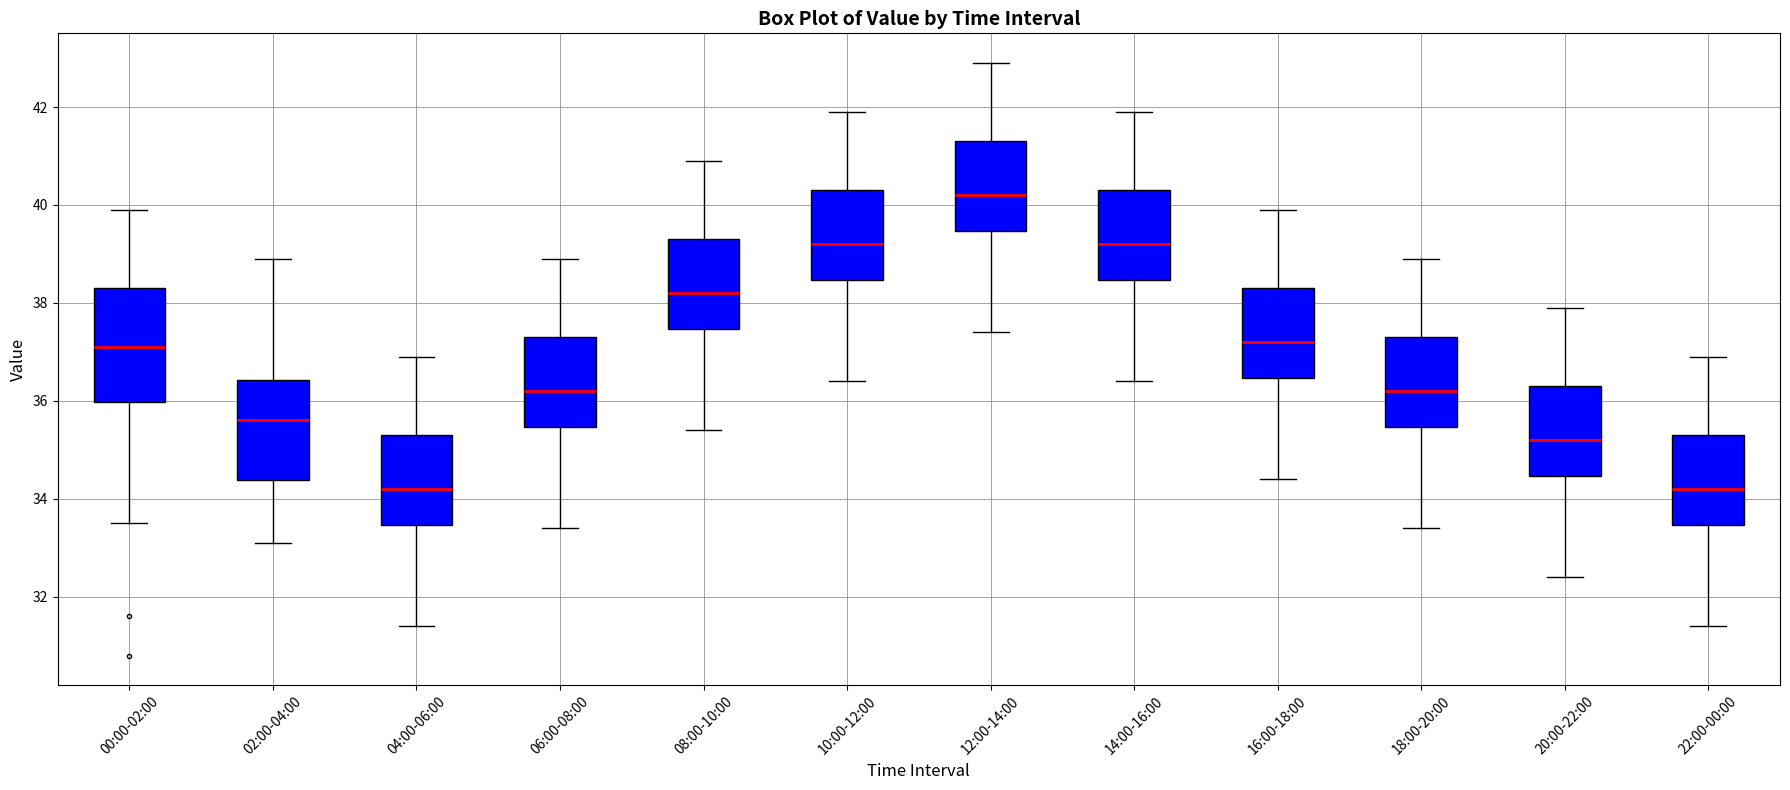

Reading left to right, read every box against the y-axis: the position of its median line, the range the box covers, and the ends of its whiskers. The values are not printed on the chart, so give them approximately, as read against the axis.

00:00-02:00: median 37.2, box 36.0 to 38.4, whiskers 33.6 to 40.0
02:00-04:00: median 35.6, box 34.4 to 36.4, whiskers 33.2 to 39.0
04:00-06:00: median 34.2, box 33.4 to 35.4, whiskers 31.4 to 37.0
06:00-08:00: median 36.2, box 35.4 to 37.4, whiskers 33.4 to 39.0
08:00-10:00: median 38.2, box 37.4 to 39.4, whiskers 35.4 to 41.0
10:00-12:00: median 39.2, box 38.4 to 40.4, whiskers 36.4 to 42.0
12:00-14:00: median 40.2, box 39.4 to 41.4, whiskers 37.4 to 43.0
14:00-16:00: median 39.2, box 38.4 to 40.4, whiskers 36.4 to 42.0
16:00-18:00: median 37.2, box 36.4 to 38.4, whiskers 34.4 to 40.0
18:00-20:00: median 36.2, box 35.4 to 37.4, whiskers 33.4 to 39.0
20:00-22:00: median 35.2, box 34.4 to 36.4, whiskers 32.4 to 38.0
22:00-00:00: median 34.2, box 33.4 to 35.4, whiskers 31.4 to 37.0